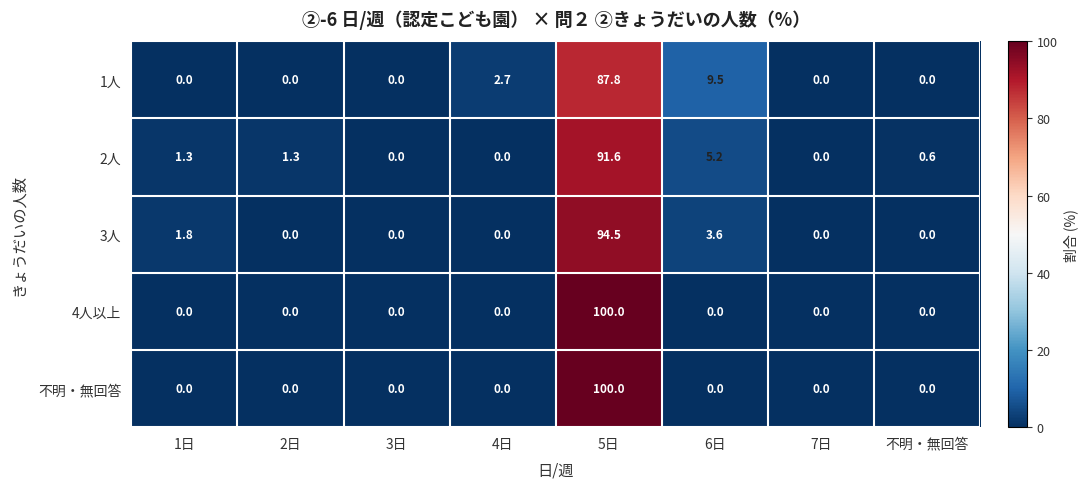

What is the difference between the maximum and minimum values in the 1人 series?

87.8